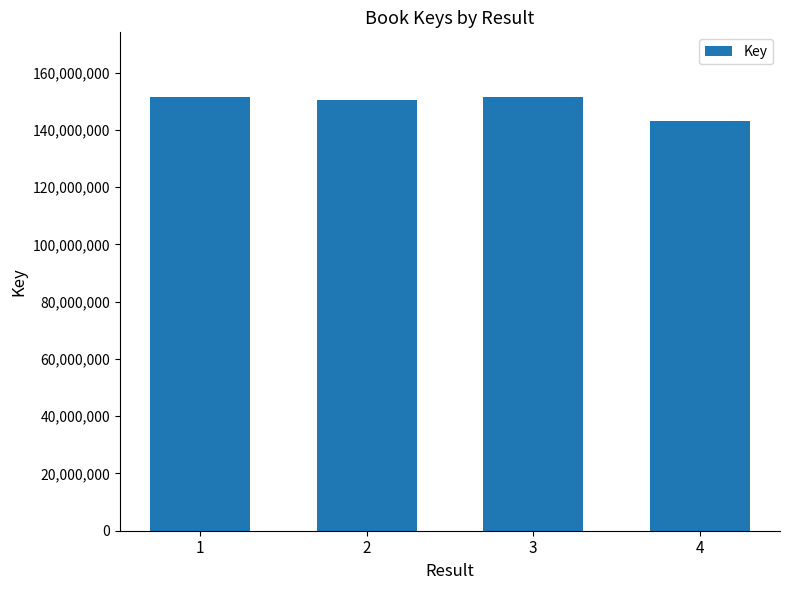

What is the ratio of the value at 4 to the value at 3?

0.9